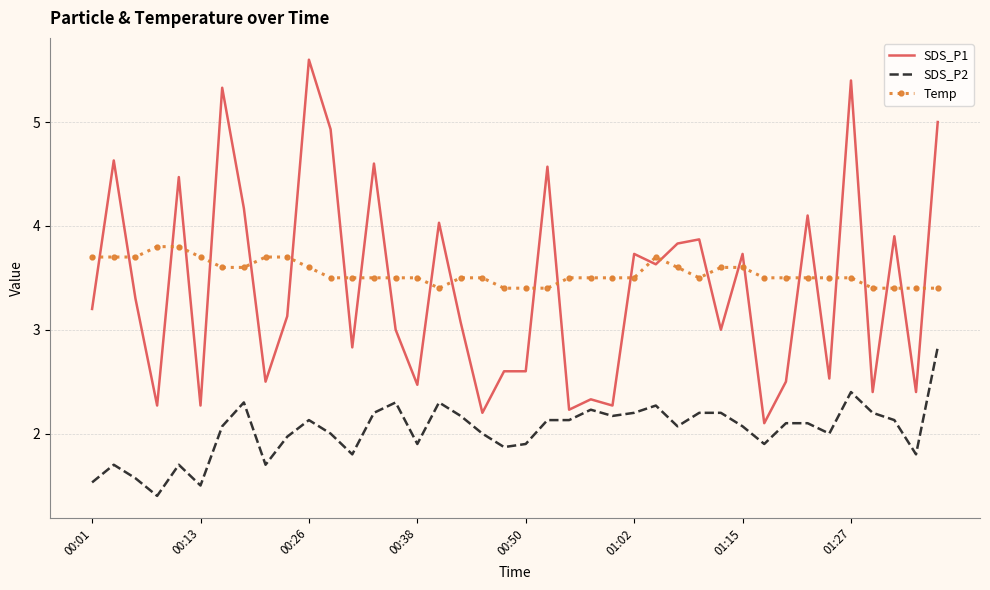

What are all the series names shown in the legend?

SDS_P1, SDS_P2, Temp